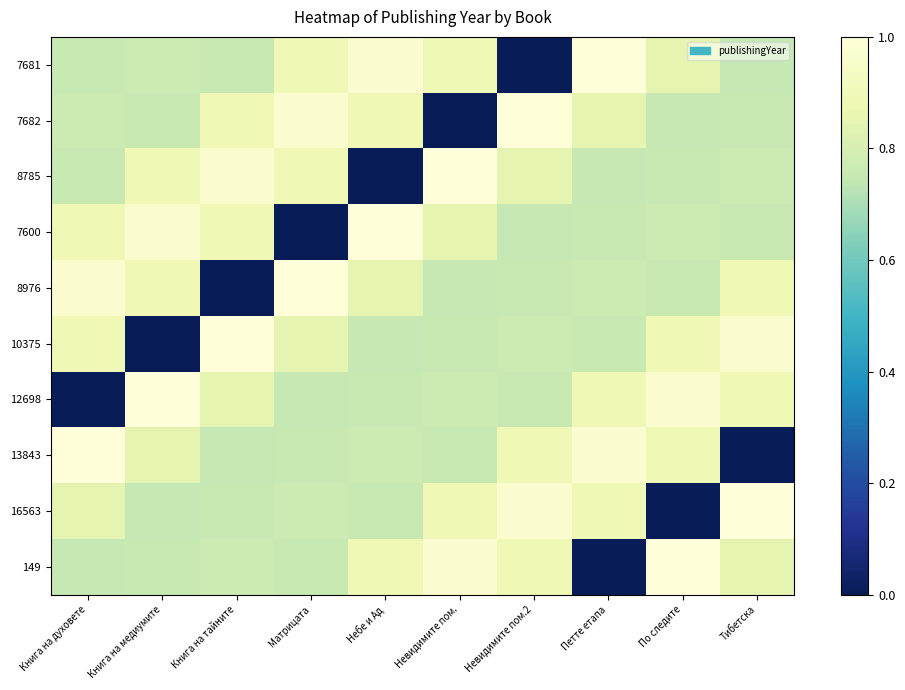

Between Невидимите пом.2 and Невидимите пом., which is larger?

Невидимите пом.